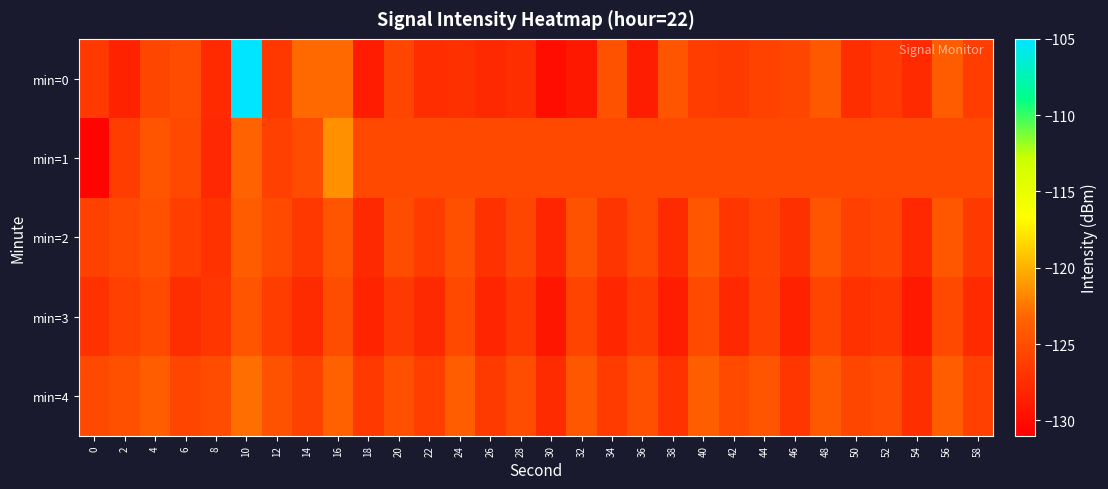

What is the spread (max minus min) of values at 24?

3.4